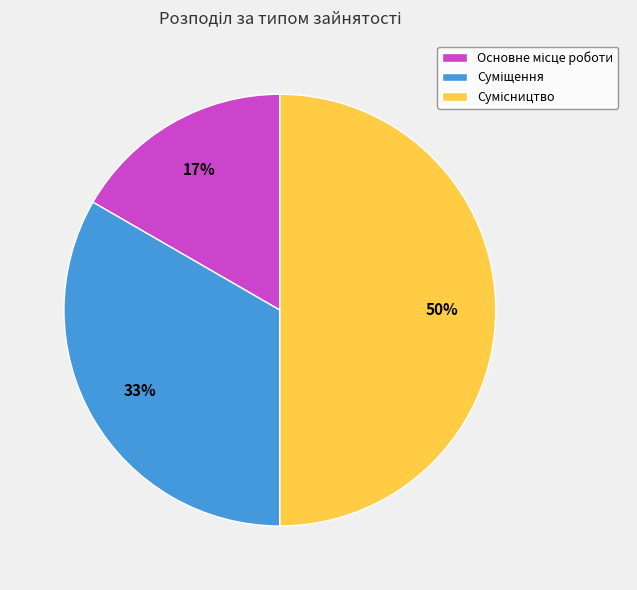

To the nearest percent, what is the average slice percentage?

33%